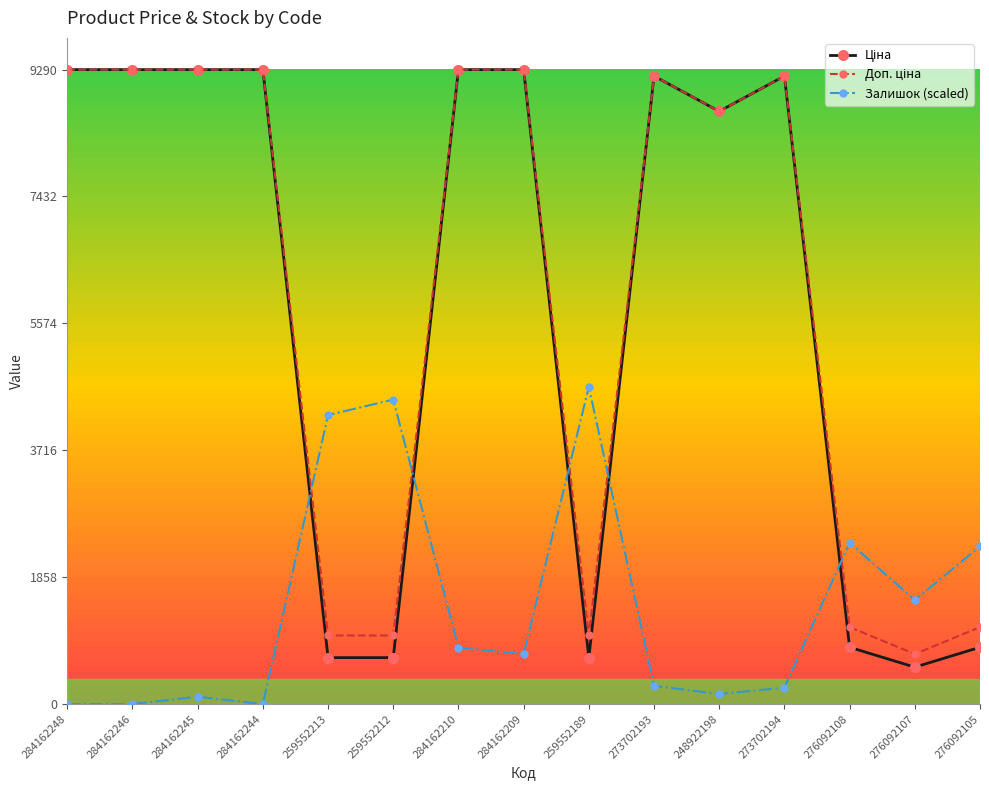

What is the greatest value displayed?

9290.5